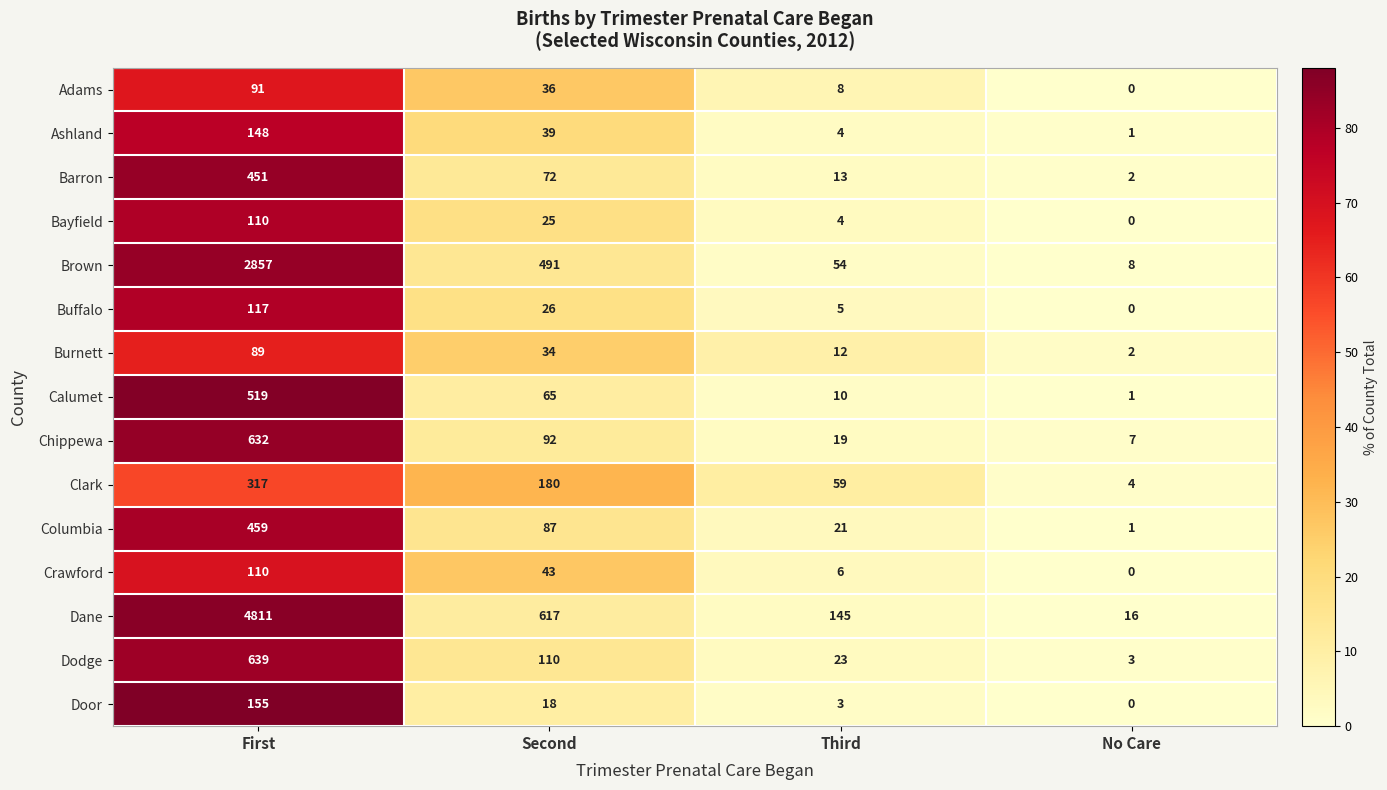

What is the sum of all Calumet values?

595